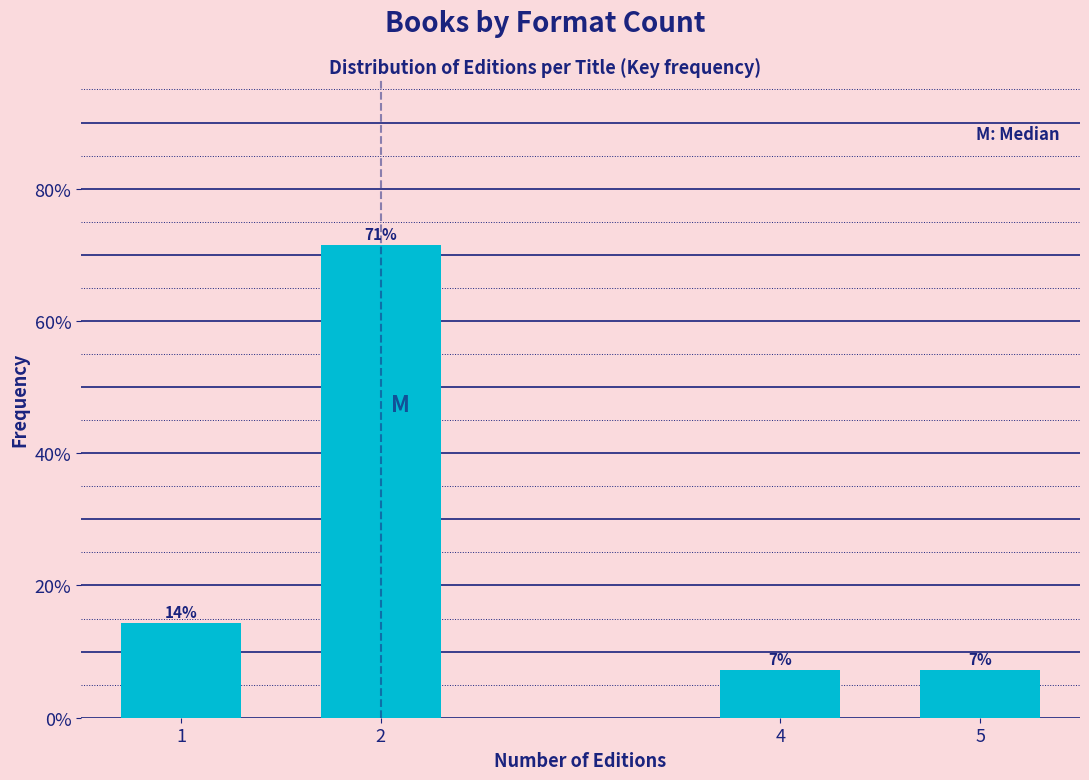

Does the chart contain any negative values?

No